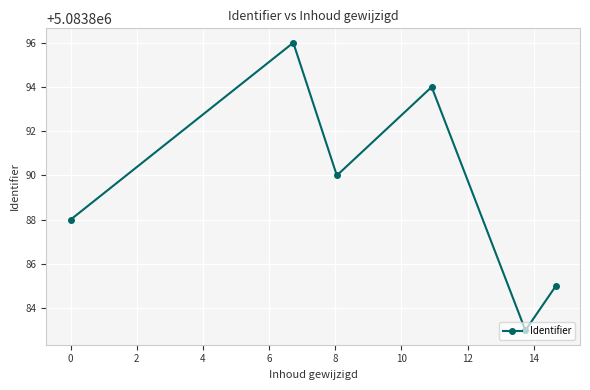

Reading left to right, what are all the values shown in this chart?

5083888	5083896	5083890	5083894	5083883	5083885